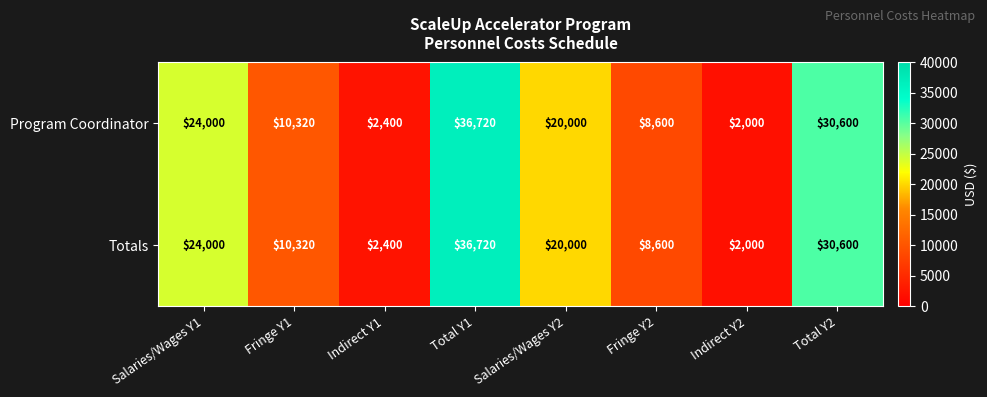

How many distinct data groups are displayed?

2